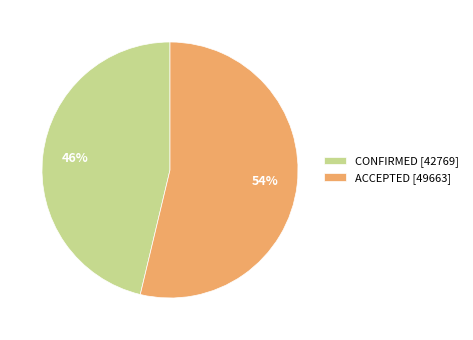

Does ACCEPTED account for over 50% of the chart?

Yes